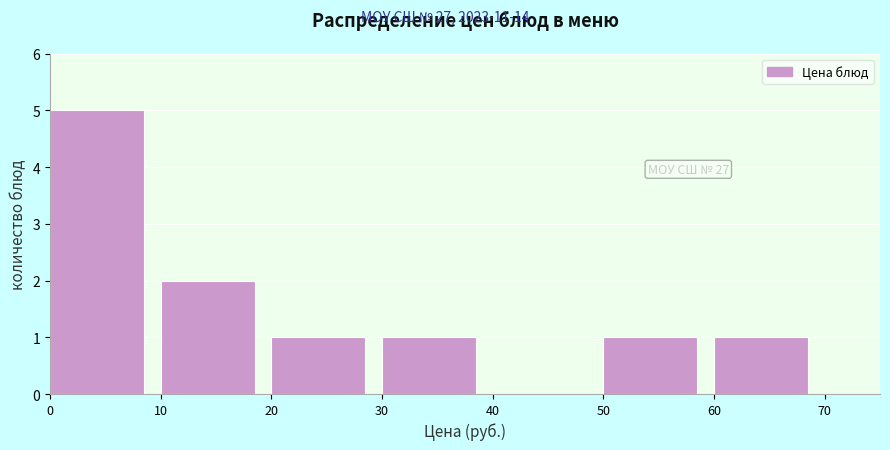

Which range on the x-axis has the tallest bar?

0 to 10